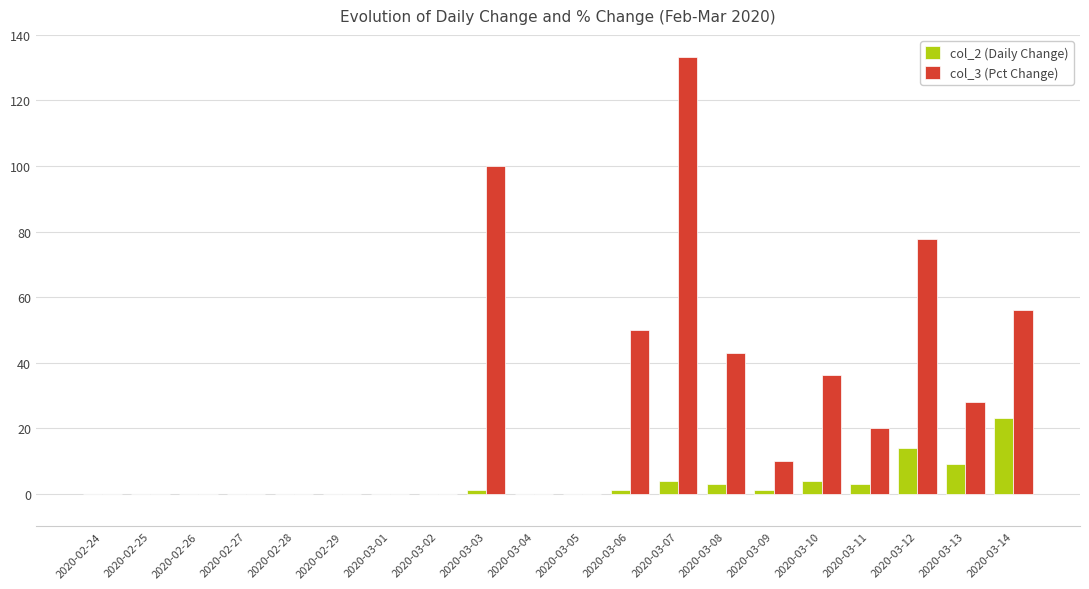

Reading left to right, extract all data points from this chart.

col_2 (Daily Change): 2020-02-24=0.0	2020-02-25=0.0	2020-02-26=0.0	2020-02-27=0.0	2020-02-28=0.0	2020-02-29=0.0	2020-03-01=0.0	2020-03-02=0.0	2020-03-03=1.0	2020-03-04=0.0	2020-03-05=0.0	2020-03-06=1.0	2020-03-07=4.0	2020-03-08=3.0	2020-03-09=1.0	2020-03-10=4.0	2020-03-11=3.0	2020-03-12=14.0	2020-03-13=9.0	2020-03-14=23.0
col_3 (Pct Change): 2020-02-24=0.0	2020-02-25=0.0	2020-02-26=0.0	2020-02-27=0.0	2020-02-28=0.0	2020-02-29=0.0	2020-03-01=0.0	2020-03-02=0.0	2020-03-03=100.0	2020-03-04=0.0	2020-03-05=0.0	2020-03-06=50.0	2020-03-07=133.3	2020-03-08=42.9	2020-03-09=10.0	2020-03-10=36.4	2020-03-11=20.0	2020-03-12=77.8	2020-03-13=28.1	2020-03-14=56.1